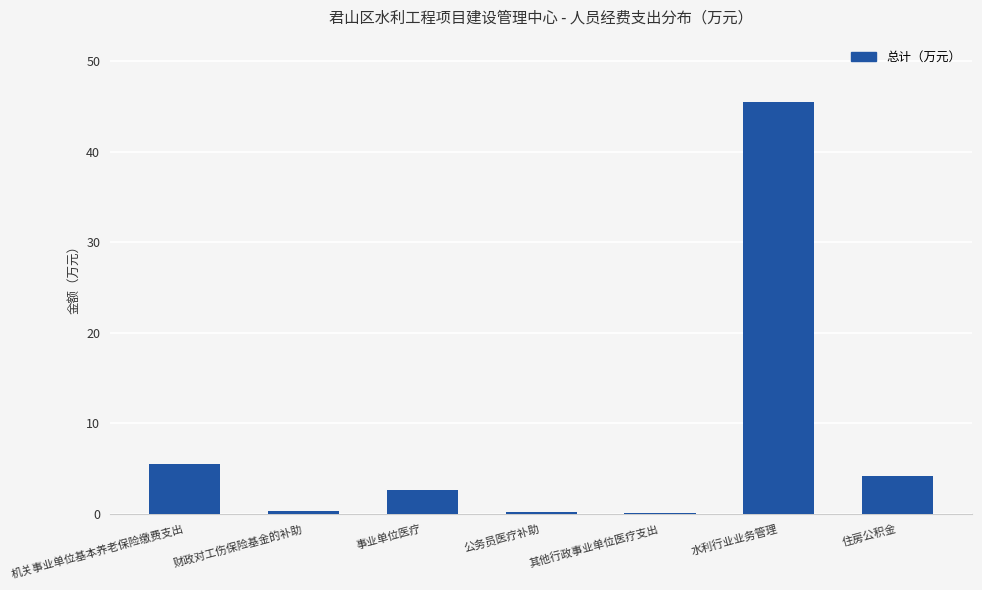

What is the approximate value at 事业单位医疗?

2.6